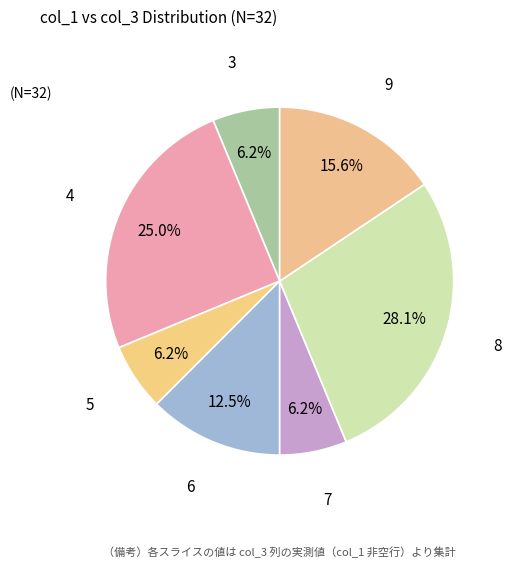

Do 3 and 4 together represent more than half of the pie?

No